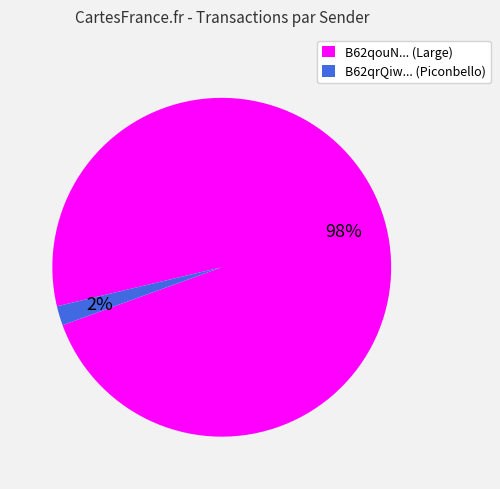

To the nearest percent, what is the difference between the largest and smallest slice percentages?

96%